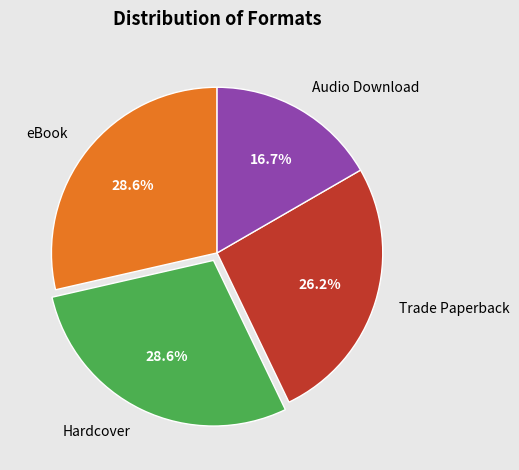

Is the sum of eBook and Hardcover greater than half?

Yes